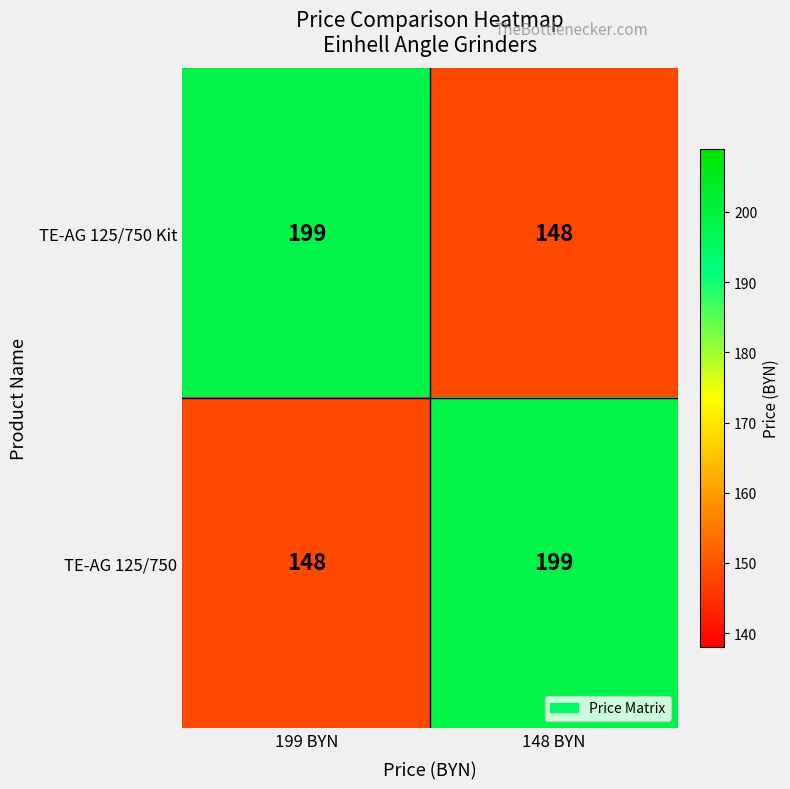

The value of TE-AG 125/750 at 199 BYN is 240. True or false?

False